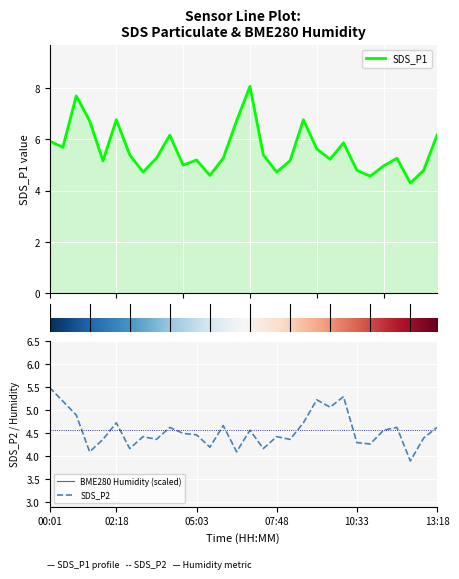

At which category does the chart reach its minimum across all series?

12:23